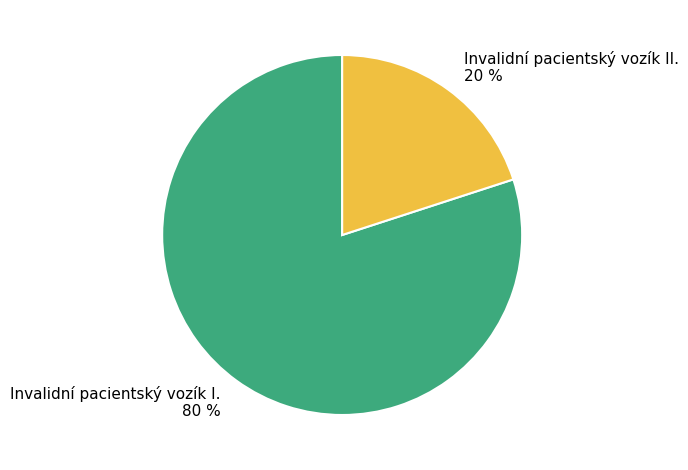

What is the ratio of the value at Invalidní pacientský vozík I. to the value at Invalidní pacientský vozík II.?

4.0